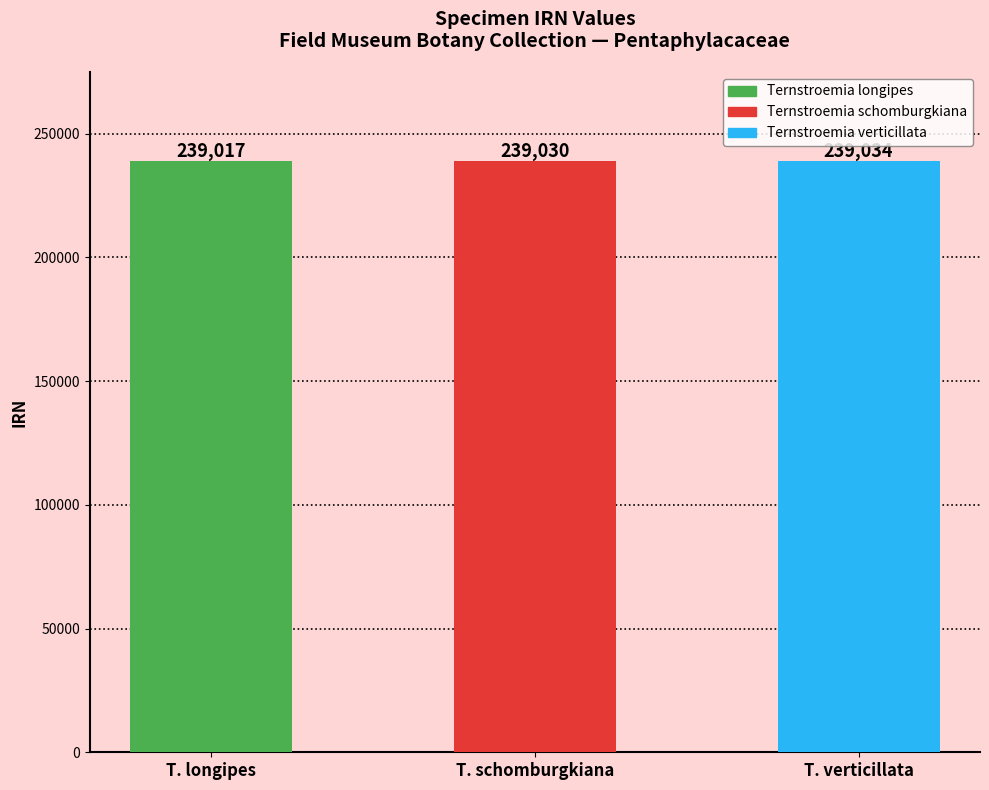

What is the maximum value shown in the chart?

239034